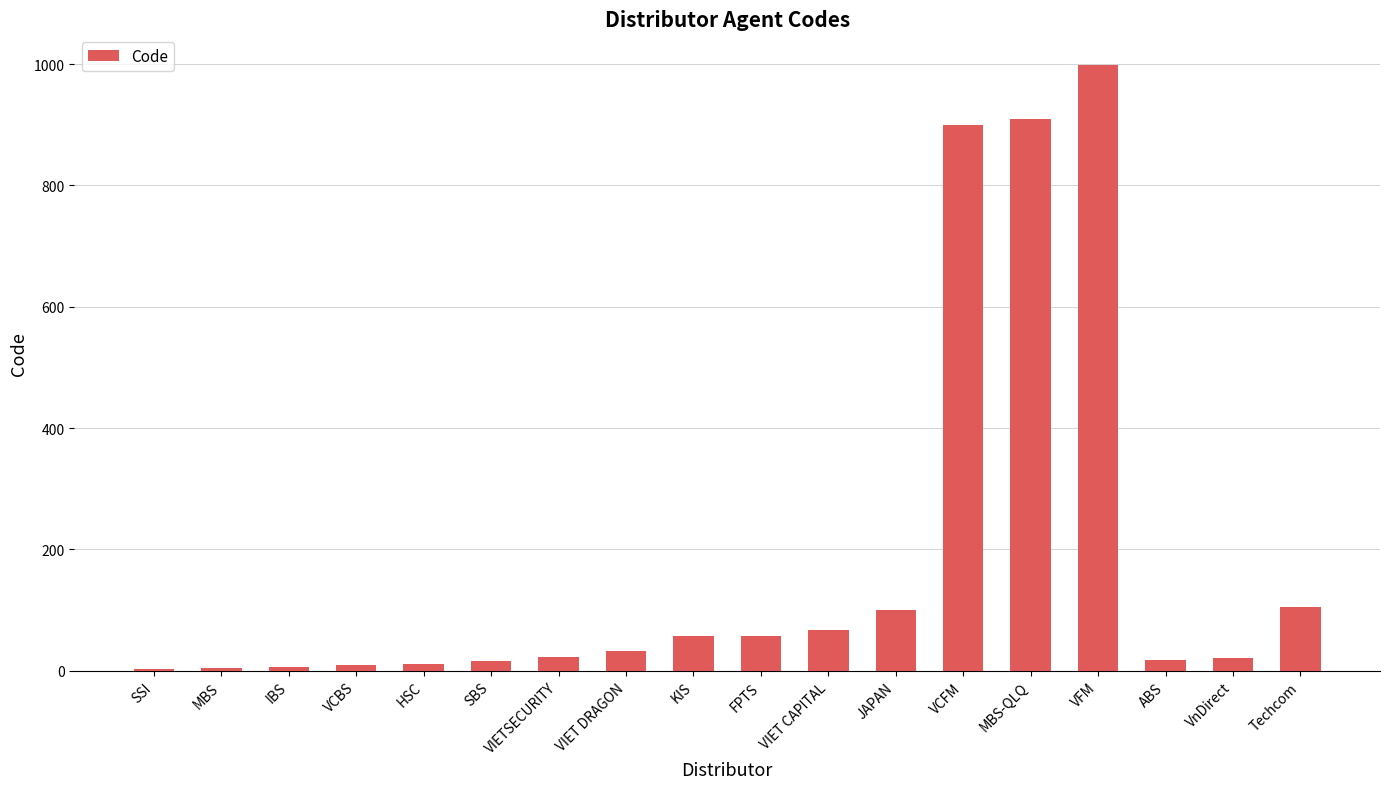

Are the bars horizontal?

No